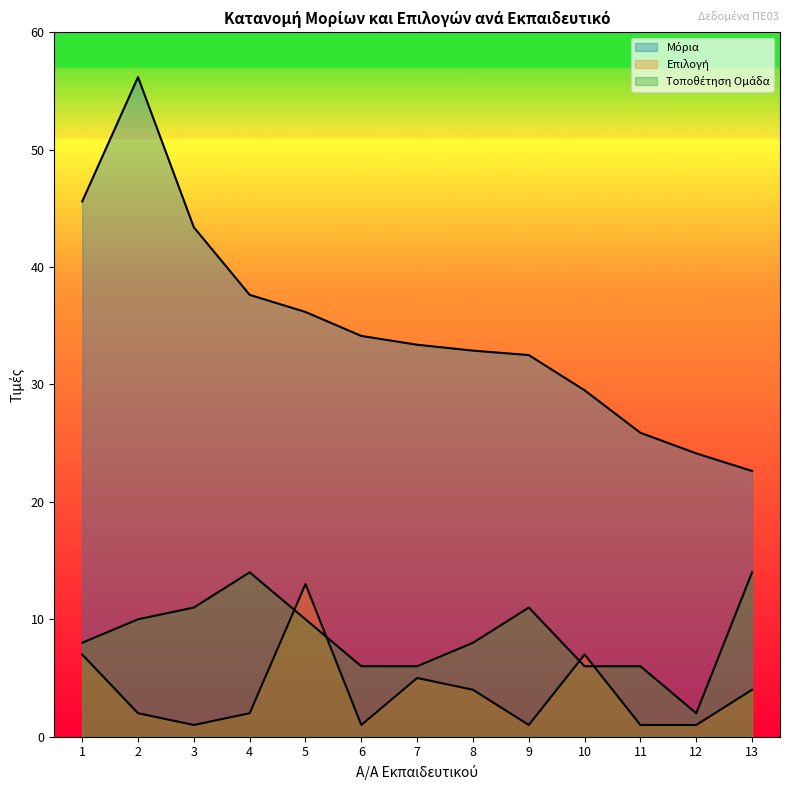

Reading left to right, what are all the values shown in this chart?

Μόρια: 45.6	56.2	43.4	37.6	36.2	34.1	33.4	32.9	32.5	29.5	25.9	24.1	22.6
Επιλογή: 7.0	2.0	1.0	2.0	13.0	1.0	5.0	4.0	1.0	7.0	1.0	1.0	4.0
Τοποθέτηση Ομάδα: 8.0	10.0	11.0	14.0	10.0	6.0	6.0	8.0	11.0	6.0	6.0	2.0	14.0